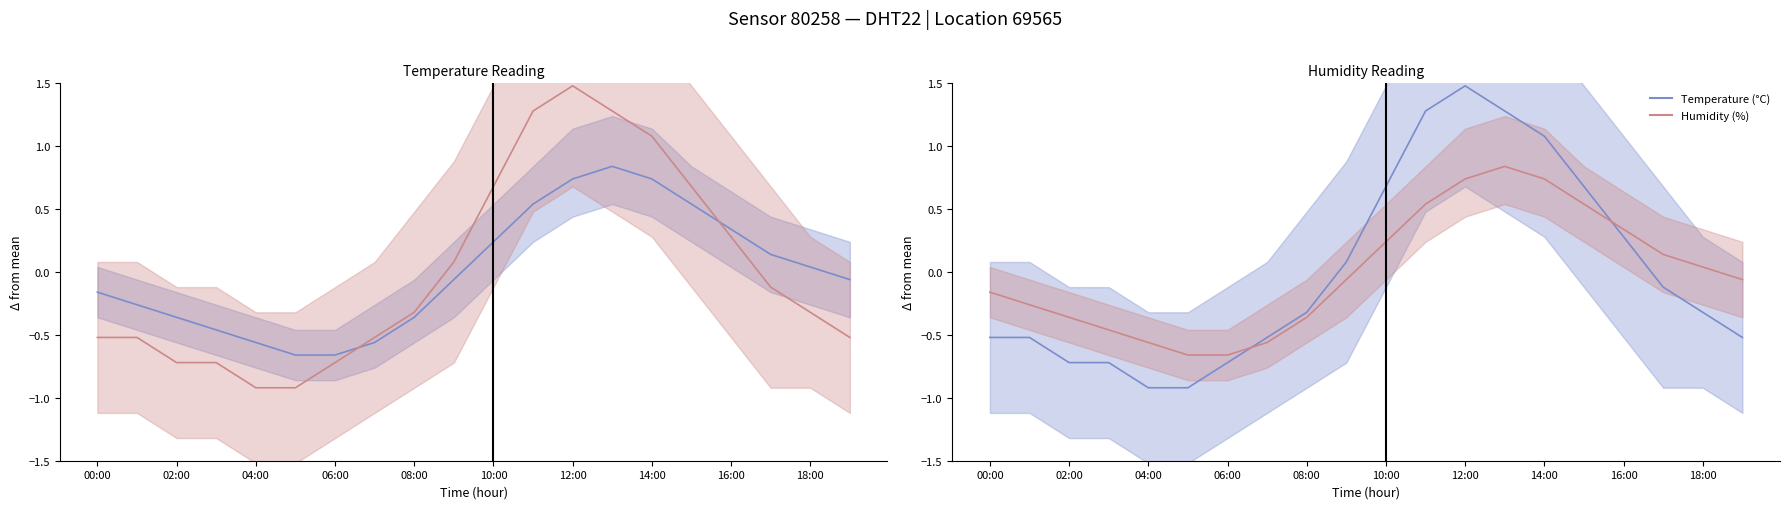

How many values in the Temperature (°C) series are below 0?

12